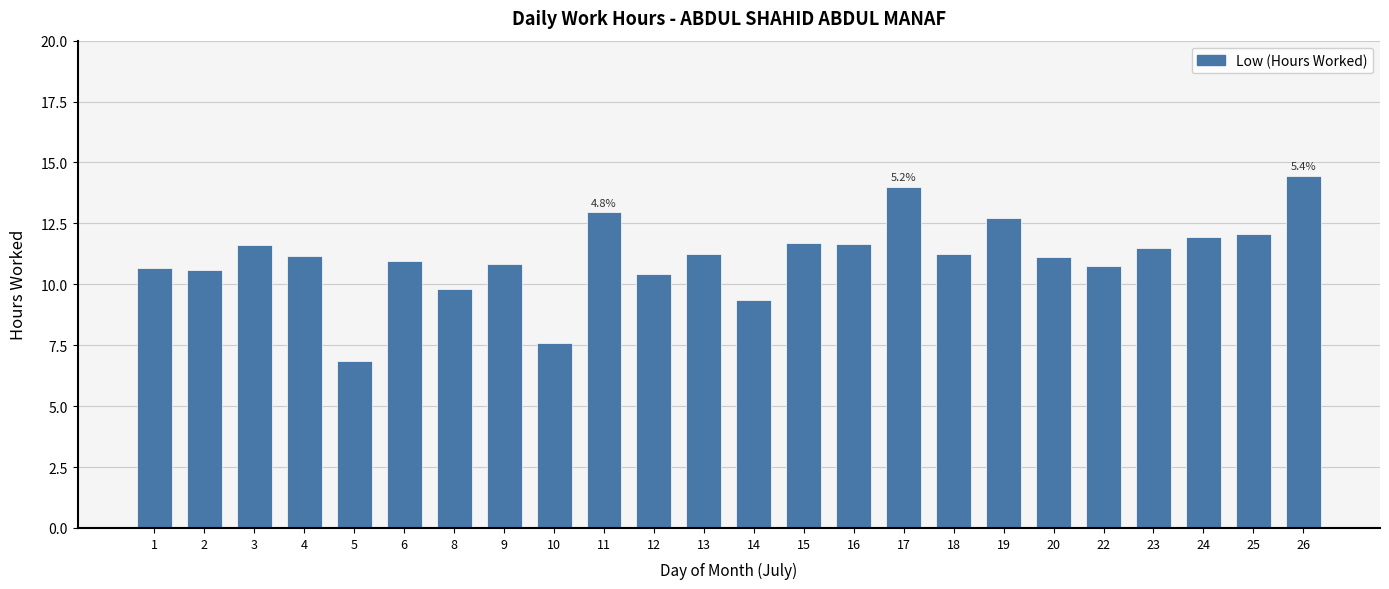

How many series are shown in this chart?

1